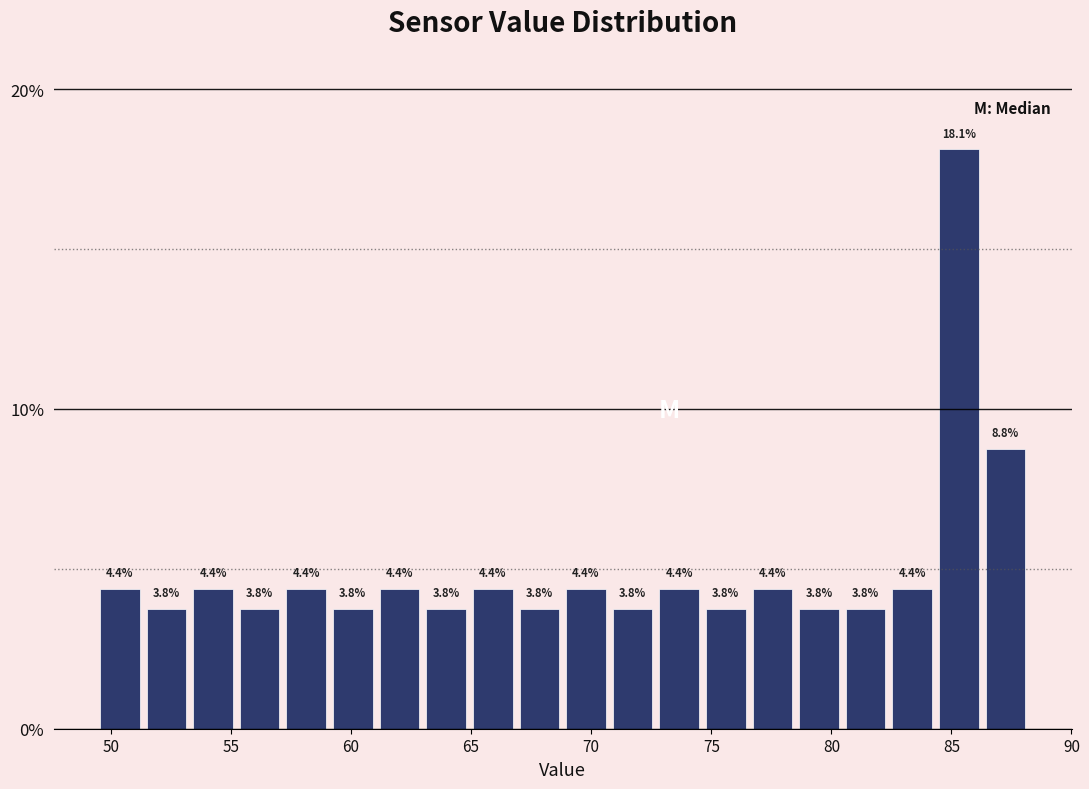

Around what value on the x-axis is the tallest bar? Give the approximate position of its centre, as read against the axis.

85.5